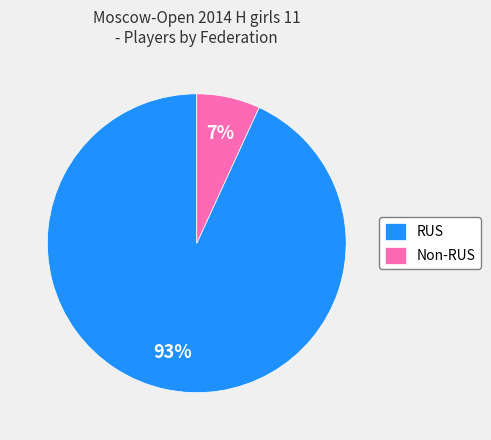

Does any single category account for the majority?

Yes